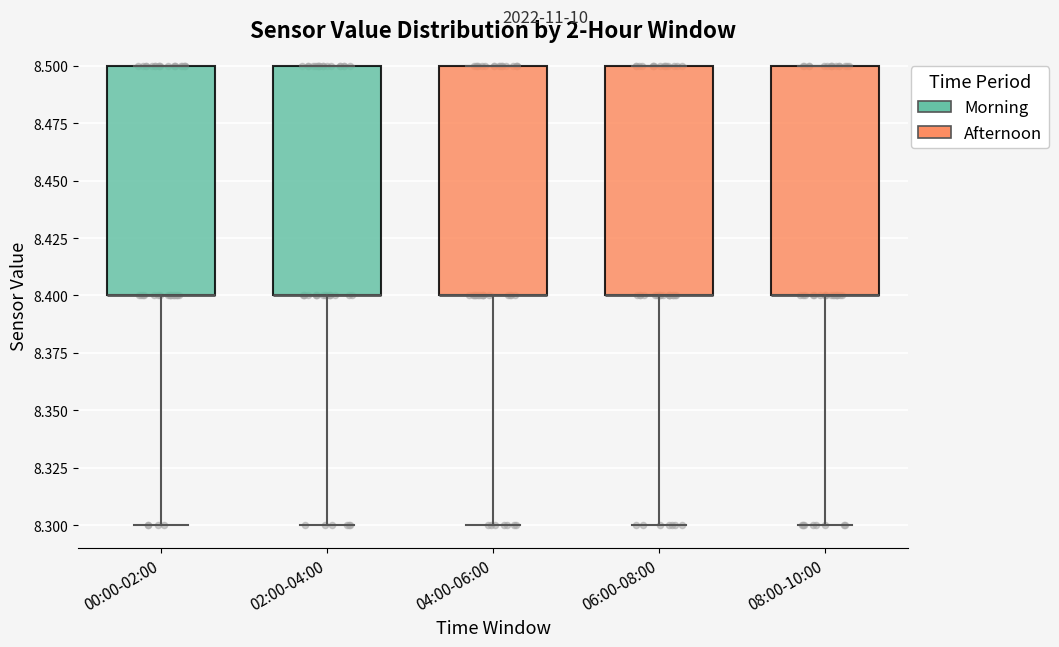

Reading left to right, read every box against the y-axis: the position of its median line, the range the box covers, and the ends of its whiskers. The values are not printed on the chart, so give them approximately, as read against the axis.

00:00-02:00: median 8.4 (drawn on the box's lower edge), box 8.4 to 8.5, whiskers 8.3 to 8.5
02:00-04:00: median 8.4 (drawn on the box's lower edge), box 8.4 to 8.5, whiskers 8.3 to 8.5
04:00-06:00: median 8.4 (drawn on the box's lower edge), box 8.4 to 8.5, whiskers 8.3 to 8.5
06:00-08:00: median 8.4 (drawn on the box's lower edge), box 8.4 to 8.5, whiskers 8.3 to 8.5
08:00-10:00: median 8.4 (drawn on the box's lower edge), box 8.4 to 8.5, whiskers 8.3 to 8.5